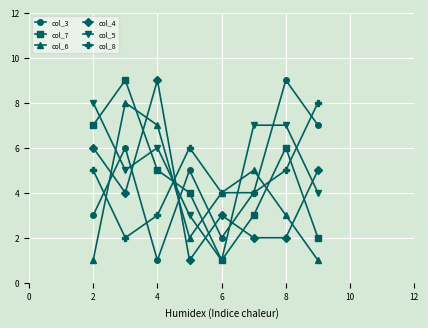

How many categories are shown in the chart?

8